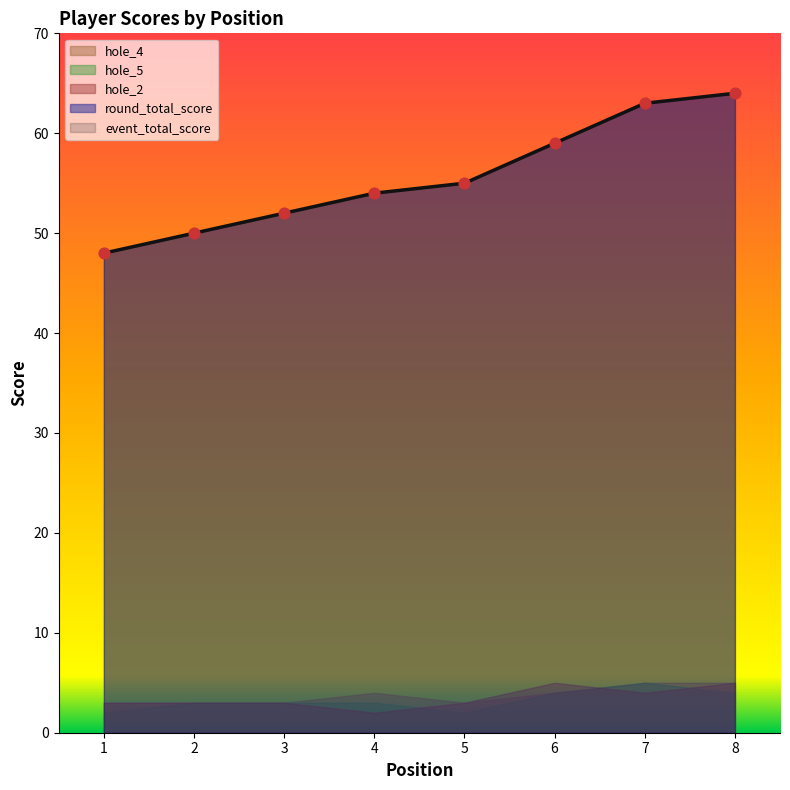

What are all the series names shown in the legend?

event_total_score, round_total_score, hole_2, hole_5, hole_4